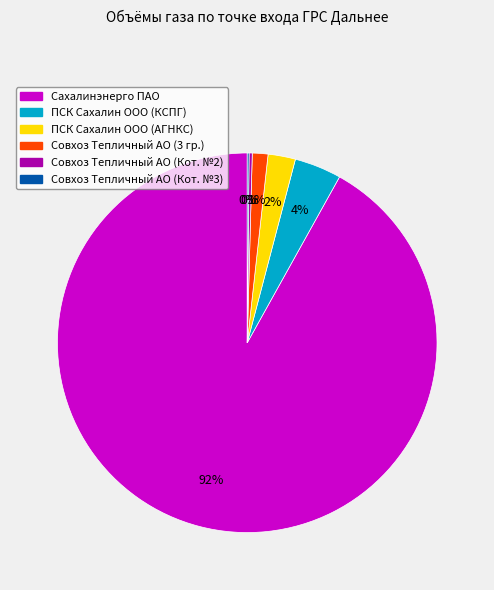

Is the sum of Сахалинэнерго ПАО and ПСК Сахалин ООО (АГНКС) greater than half?

Yes